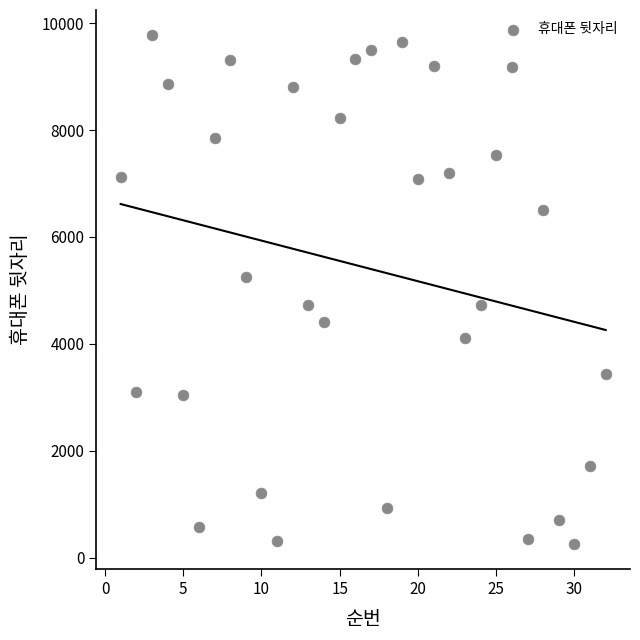

What is the range of X values (max minus min)?

31